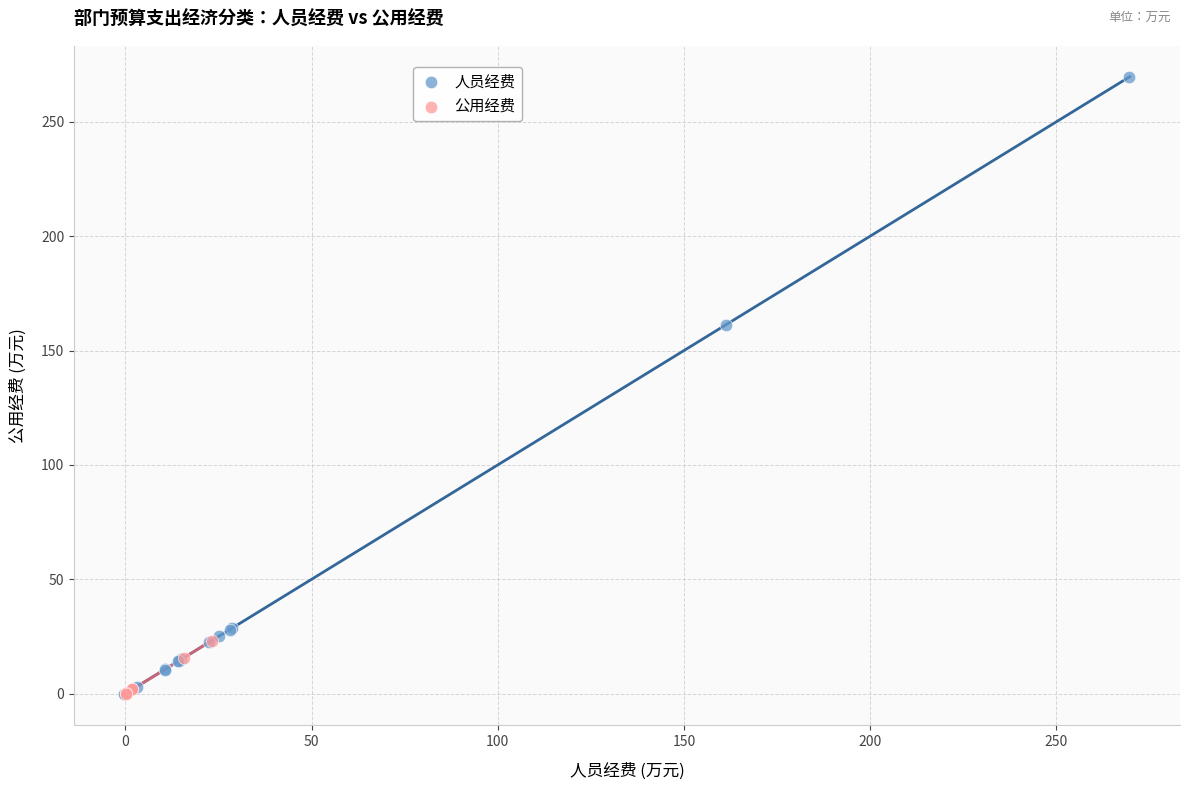

Which series reaches the maximum Y coordinate?

人员经费